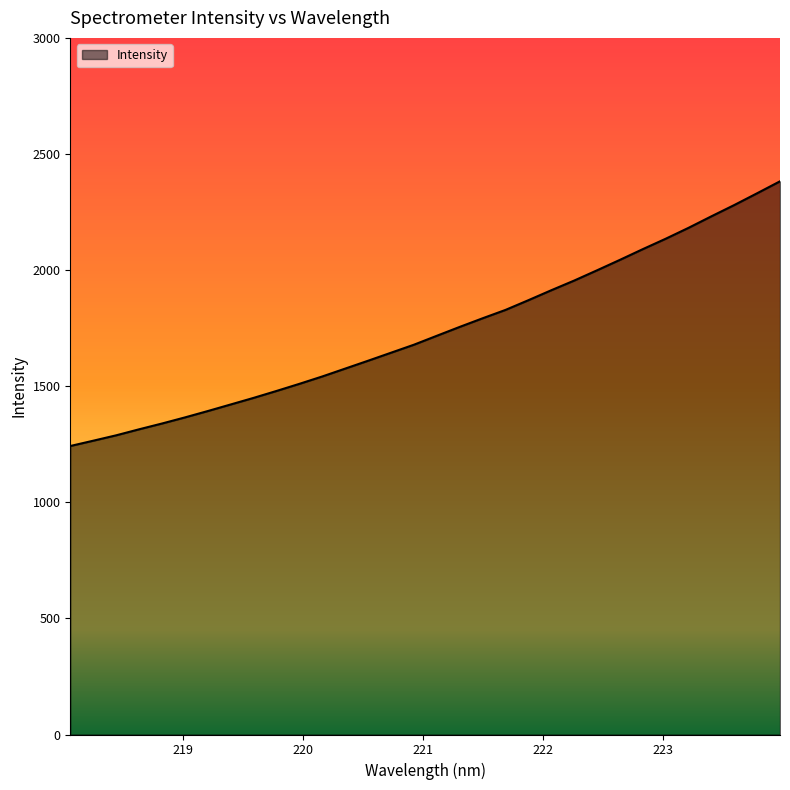

What is the difference between the maximum and minimum values?

1140.0